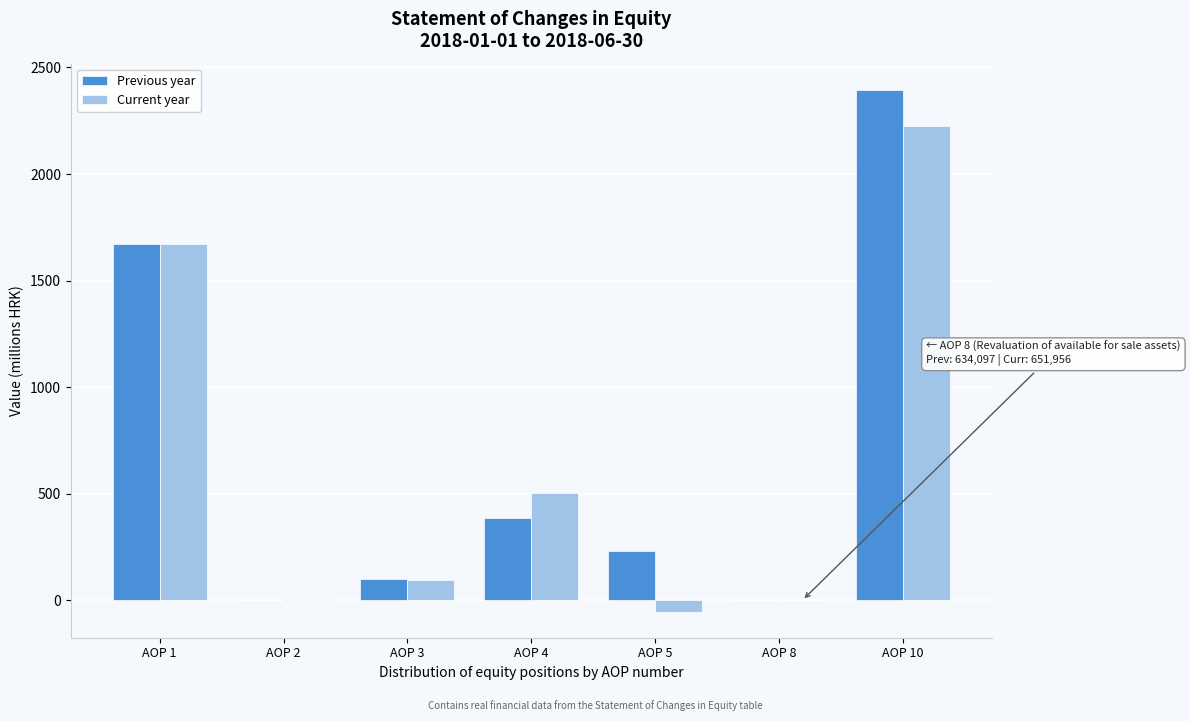

Which label corresponds to the largest value in the chart?

AOP 10